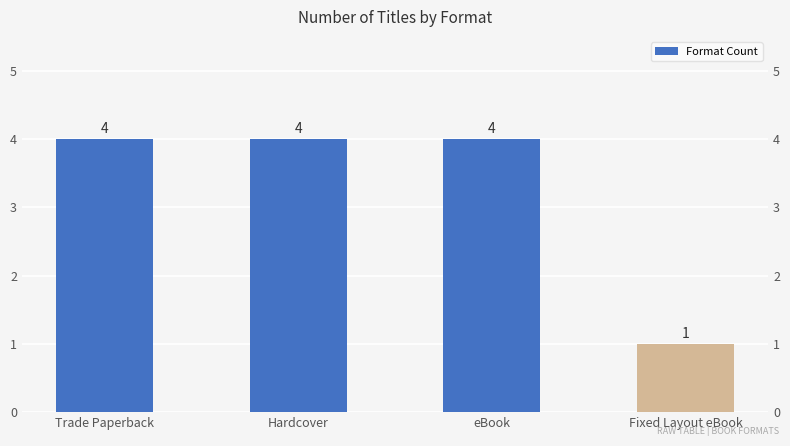

List the labels in order of value, smallest first.

Fixed Layout eBook, Trade Paperback, Hardcover, eBook